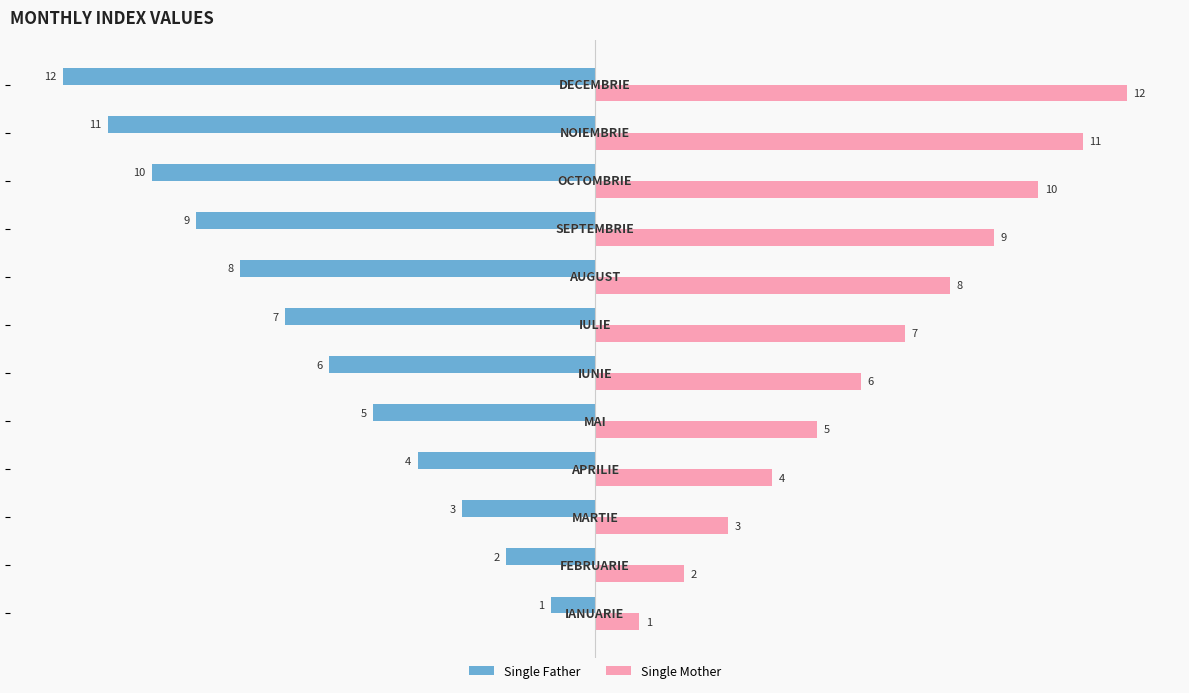

Which series has the largest total across all categories?

Single Mother